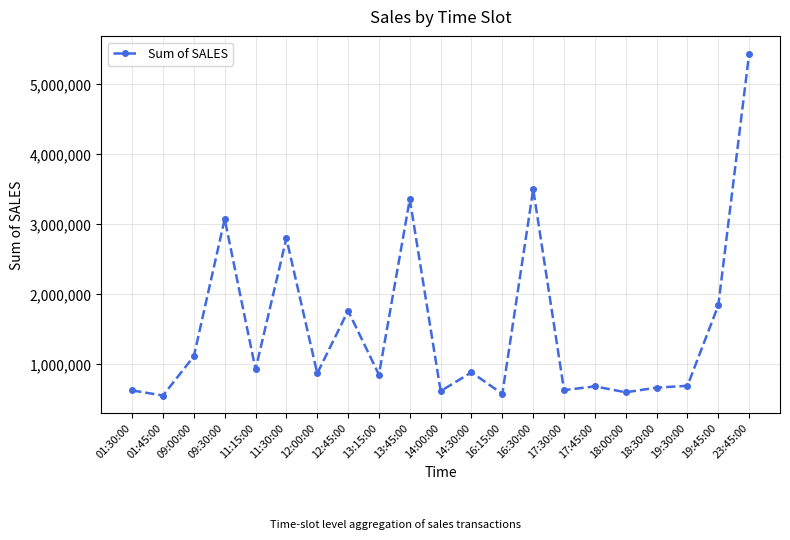

What value does the data have at 09:00:00?

1113616